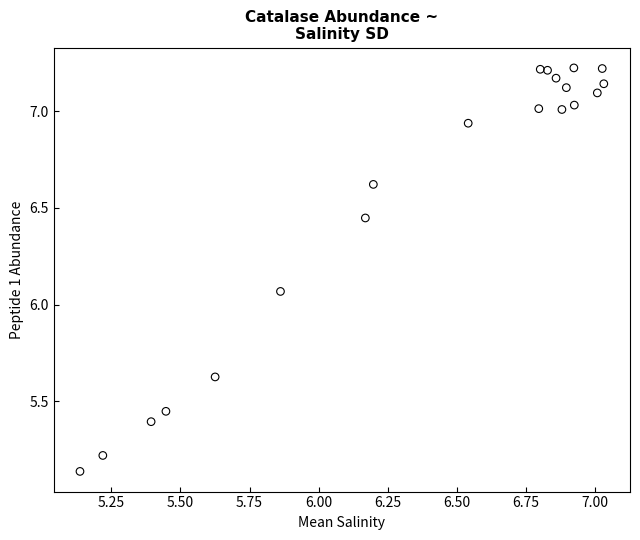

What is the range of X values (max minus min)?

1.9